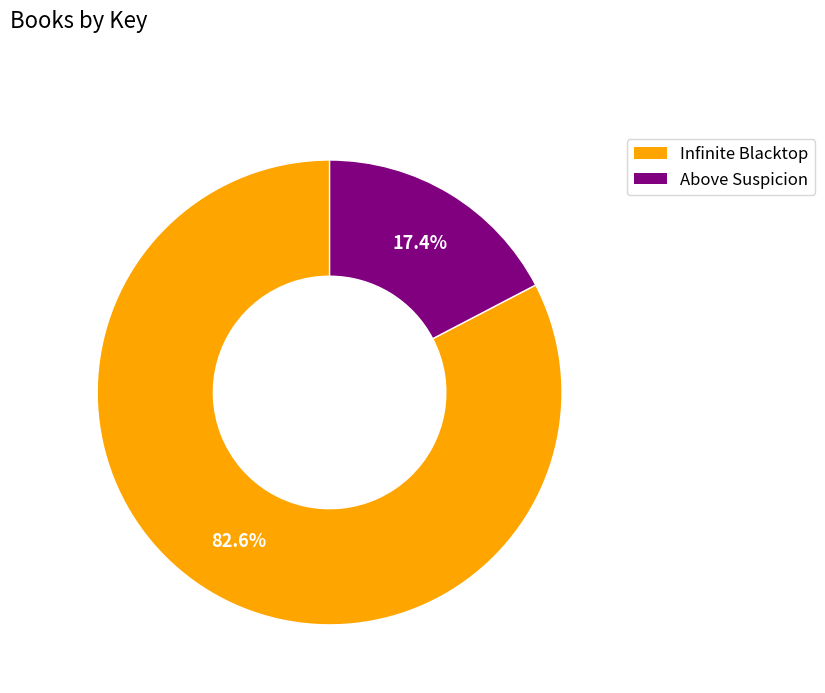

Count the number of slices in the pie.

2